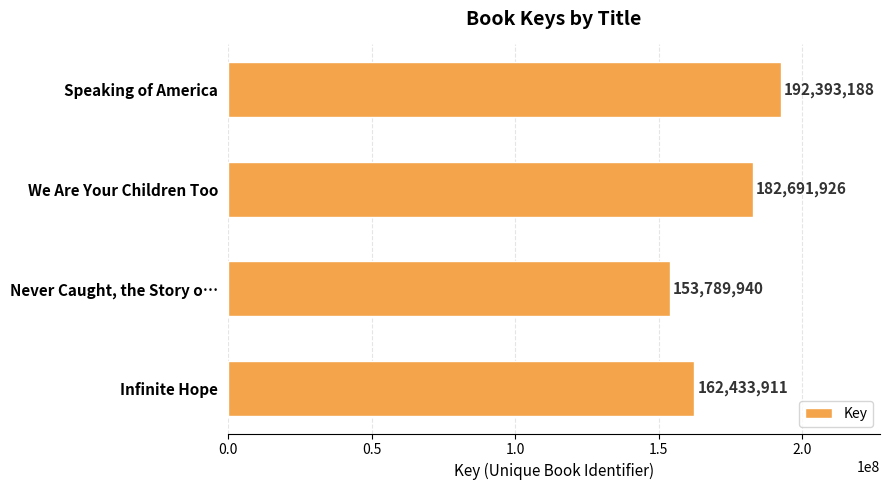

How many bars are there in total?

4